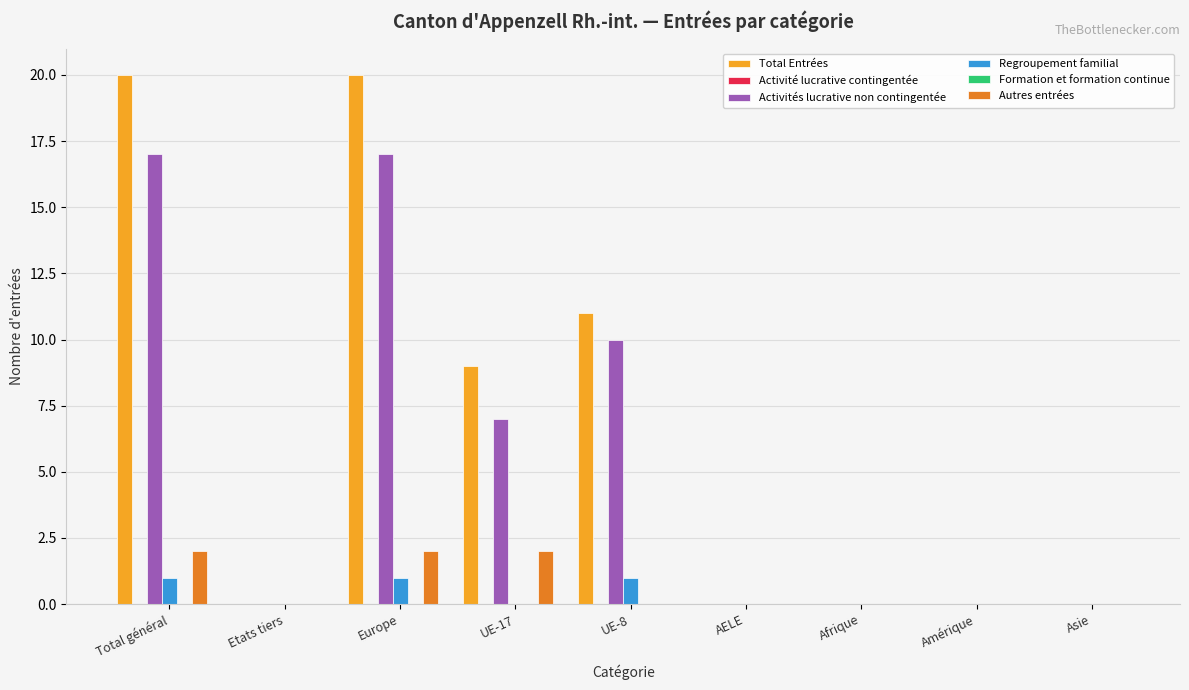

How many data points does each series have?

9